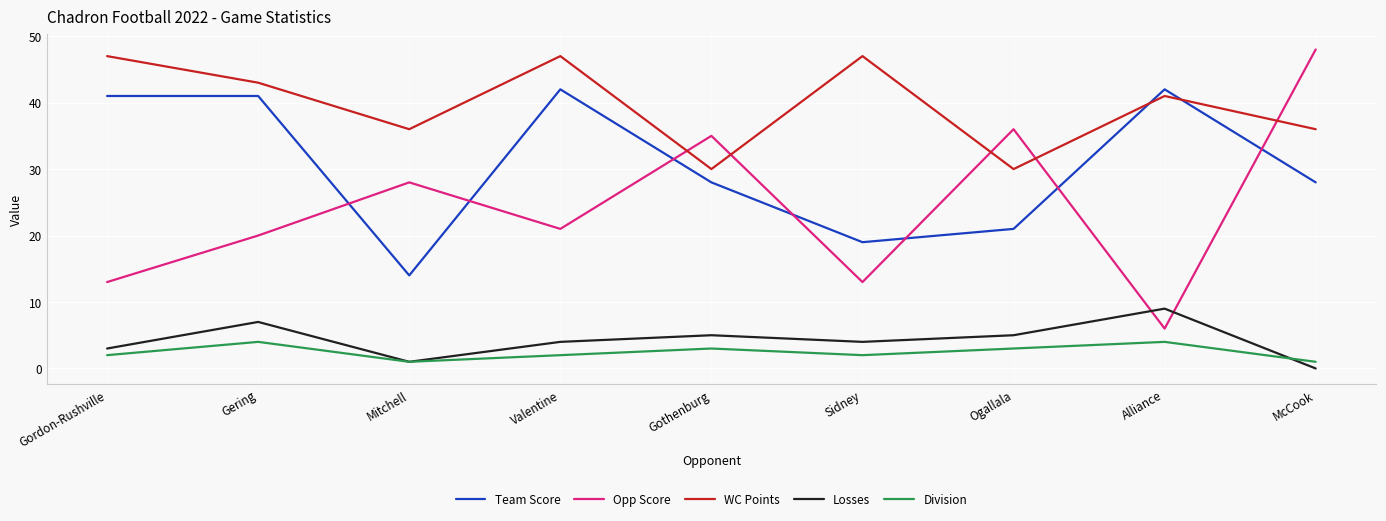

The value of Losses at Sidney is 4. True or false?

True